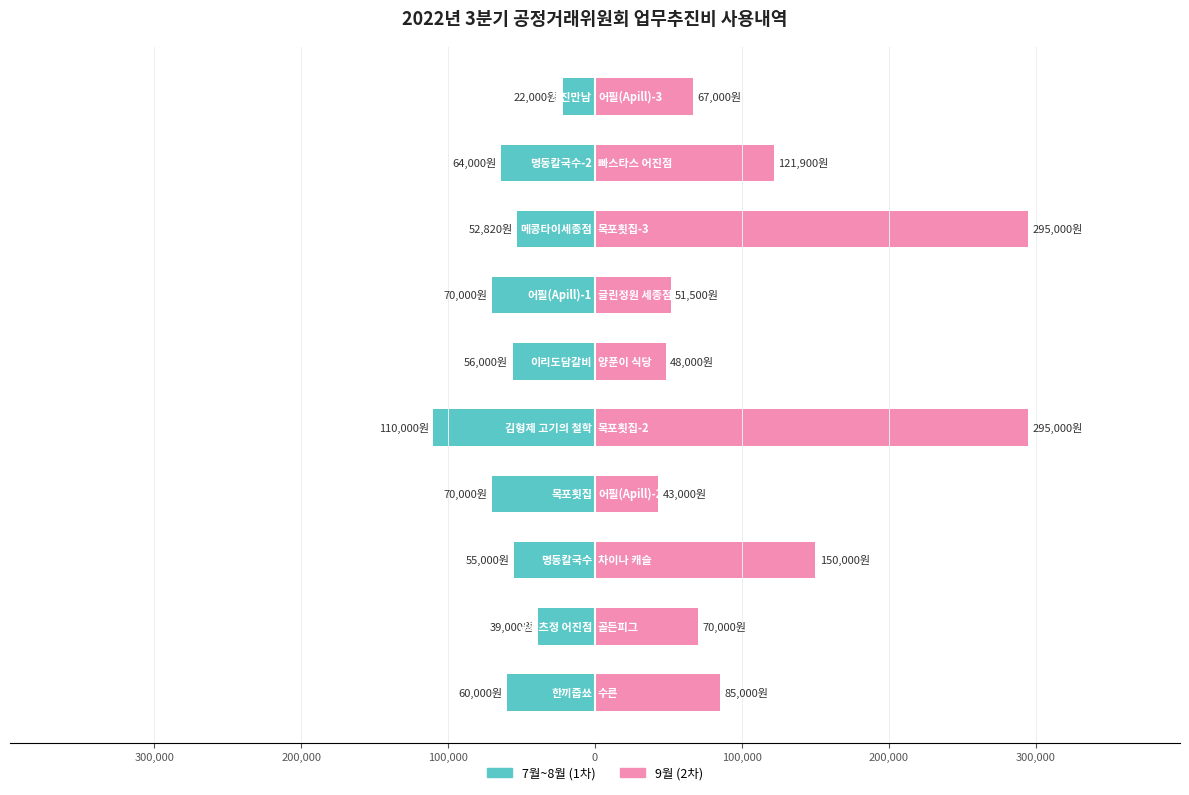

Rank the series at 400,000 from lowest to highest value.

7월~8월, 9월